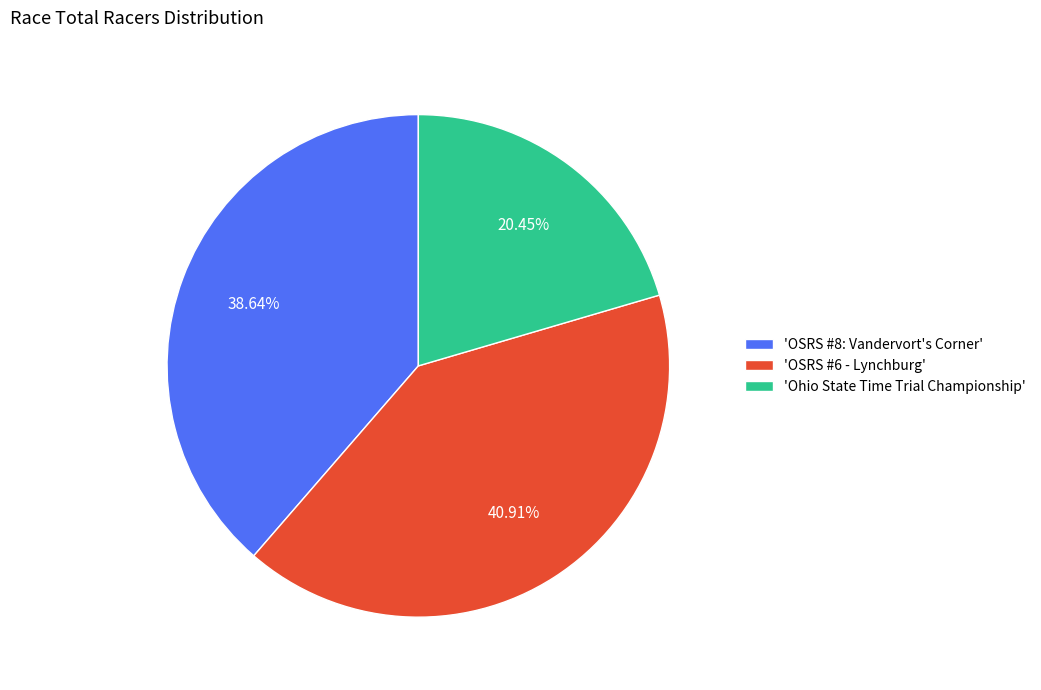

Rank the categories by value from highest to lowest.

'OSRS #6 - Lynchburg', 'OSRS #8: Vandervort's Corner', 'Ohio State Time Trial Championship'